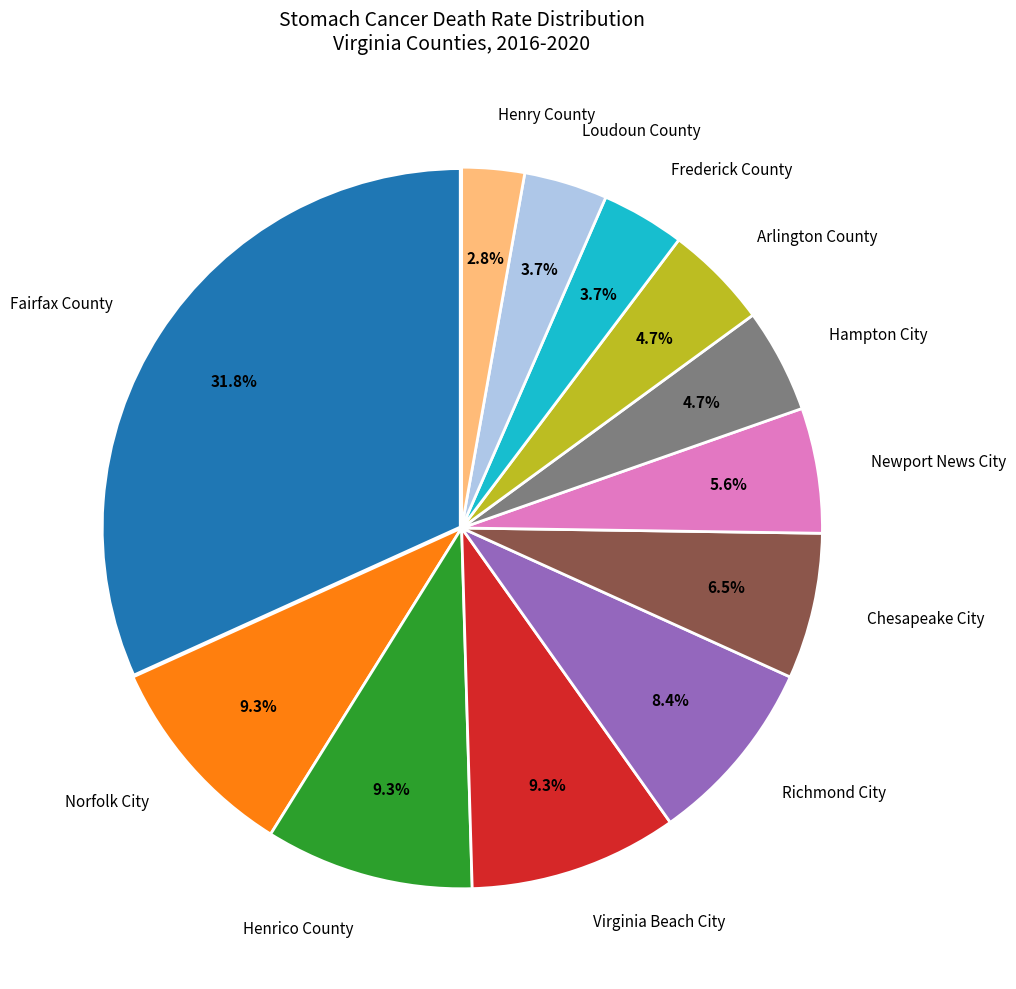

To the nearest percent, what is the difference between the Arlington County and Chesapeake City slice percentages?

2%